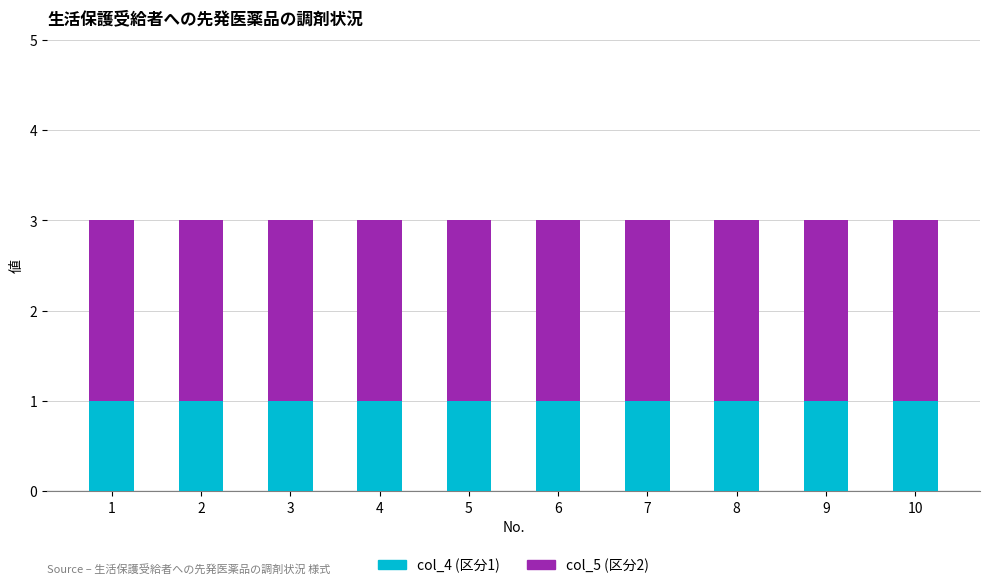

True or false: col_4 (区分1) has a value of 0 at 8.

False